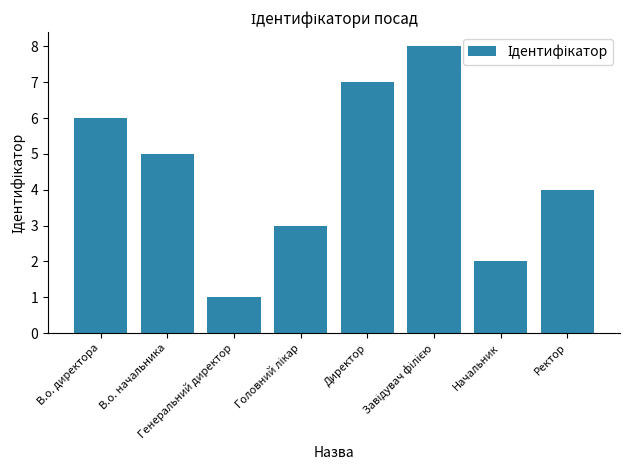

What is the greatest value displayed?

8